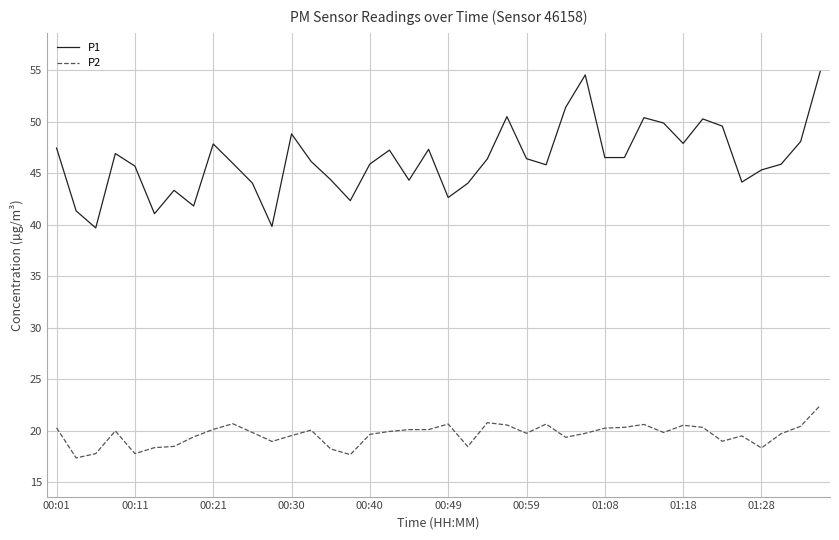

Which series has the largest total across all categories?

P1